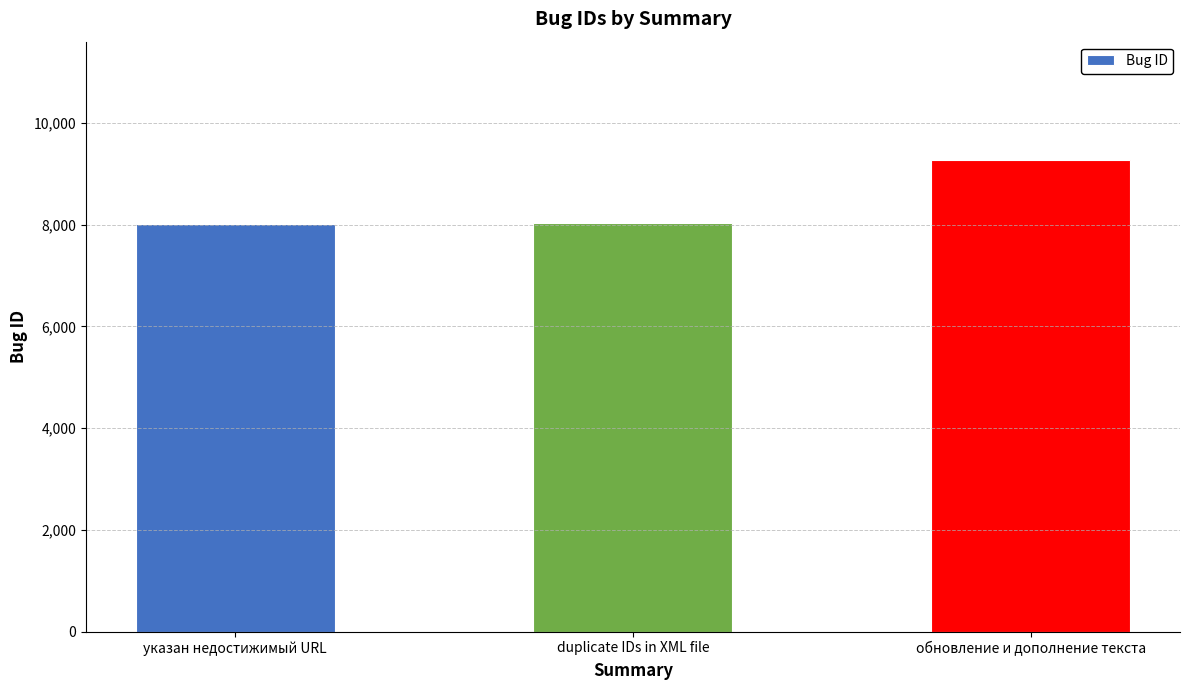

The chart shows a value of 9279 at обновление и дополнение текста. True or false?

True